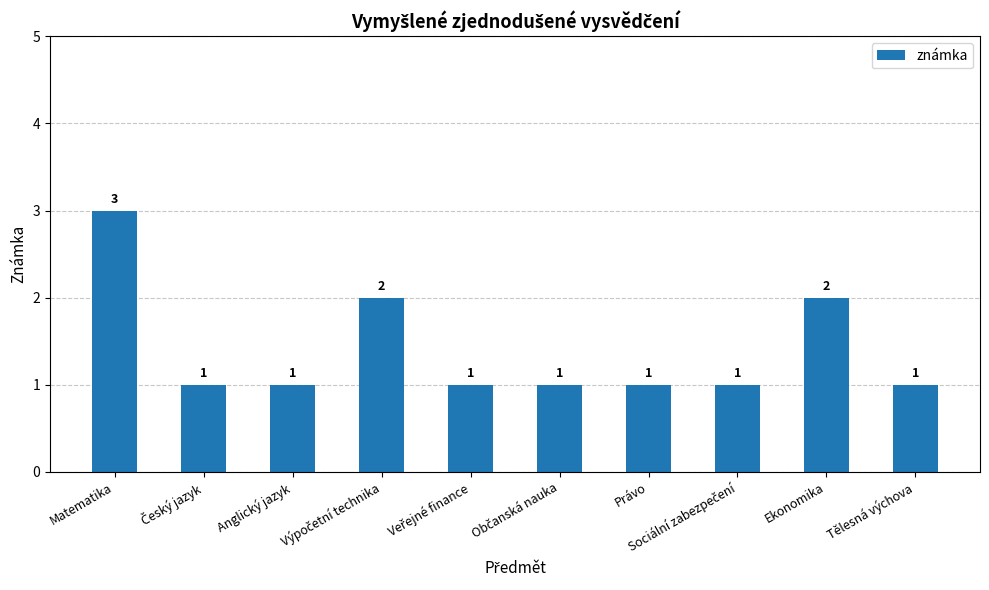

Are the bars horizontal?

No